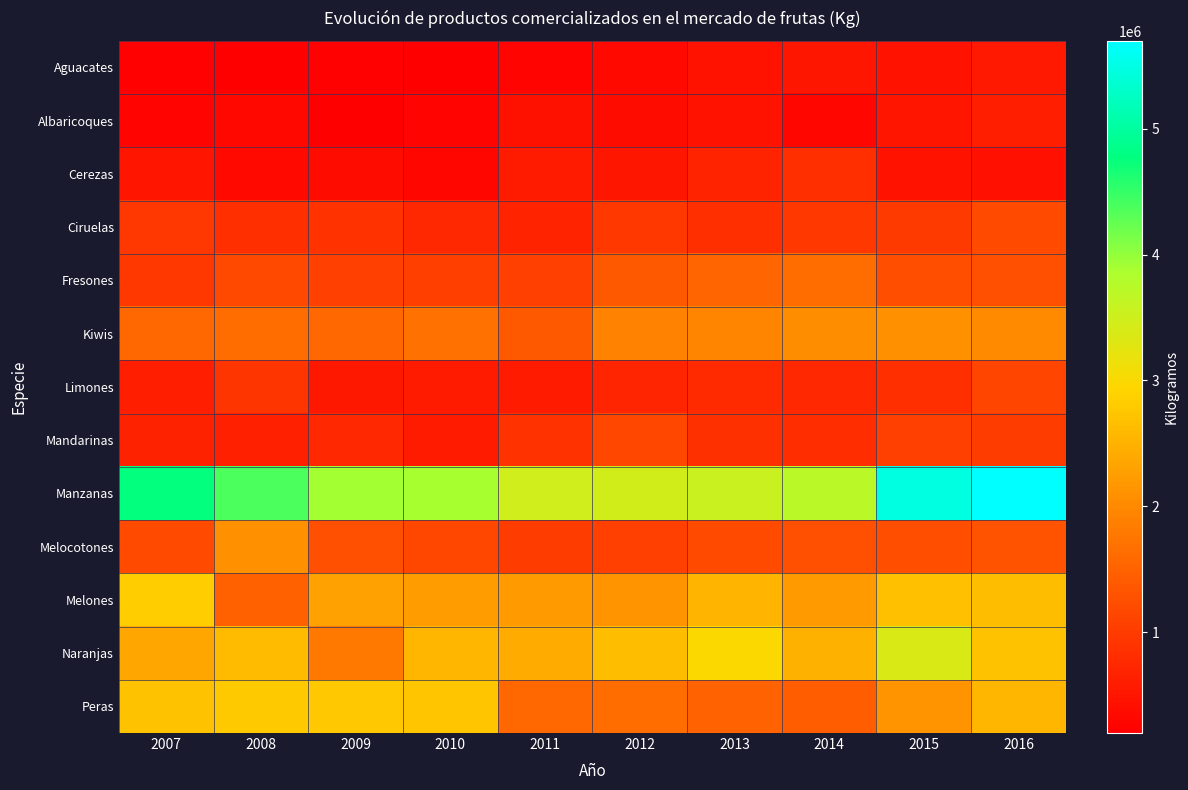

Reading left to right, what are all the values shown in this chart?

Aguacates: 2007=229936	2008=197945	2009=239872	2010=211034	2011=271602	2012=347416	2013=476080	2014=505488	2015=463977	2016=542393
Albaricoques: 2007=283412	2008=310751	2009=215412	2010=280611	2011=450652	2012=376402	2013=458545	2014=301790	2015=484227	2016=609222
Cerezas: 2007=491116	2008=332884	2009=389091	2010=293975	2011=579597	2012=507427	2013=677318	2014=823091	2015=457927	2016=416885
Ciruelas: 2007=933776	2008=829302	2009=869456	2010=754595	2011=678095	2012=958475	2013=827242	2014=968463	2015=985409	2016=1201730
Fresones: 2007=970857	2008=1179270	2009=1068745	2010=1038274	2011=1075291	2012=1384633	2013=1533246	2014=1657900	2015=1230848	2016=1269400
Kiwis: 2007=1584730	2008=1624562	2009=1552043	2010=1698535	2011=1384573	2012=1924579	2013=1942338	2014=2063297	2015=2102430	2016=2008522
Limones: 2007=612008	2008=917400	2009=533281	2010=578608	2011=567938	2012=702677	2013=760390	2014=741084	2015=825064	2016=1136915
Mandarinas: 2007=659492	2008=646557	2009=735476	2010=579494	2011=876336	2012=1161618	2013=852098	2014=809775	2015=1072916	2016=1006630
Manzanas: 2007=4765081	2008=4372167	2009=3906833	2010=3889214	2011=3482373	2012=3444422	2013=3559015	2014=3719442	2015=5463640	2016=5699638
Melocotones: 2007=1196794	2008=2092851	2009=1272245	2010=1144527	2011=1012610	2012=1065873	2013=1197478	2014=1269238	2015=1245635	2016=1295680
Melones: 2007=2839303	2008=1470975	2009=2296443	2010=2251562	2011=2202774	2012=2112613	2013=2535607	2014=2228839	2015=2690404	2016=2631655
Naranjas: 2007=2363516	2008=2609839	2009=1803455	2010=2555983	2011=2423915	2012=2634366	2013=2973437	2014=2490184	2015=3363110	2016=2700183
Peras: 2007=2699571	2008=2785325	2009=2773353	2010=2740928	2011=1573235	2012=1628502	2013=1499628	2014=1431486	2015=2112890	2016=2547930